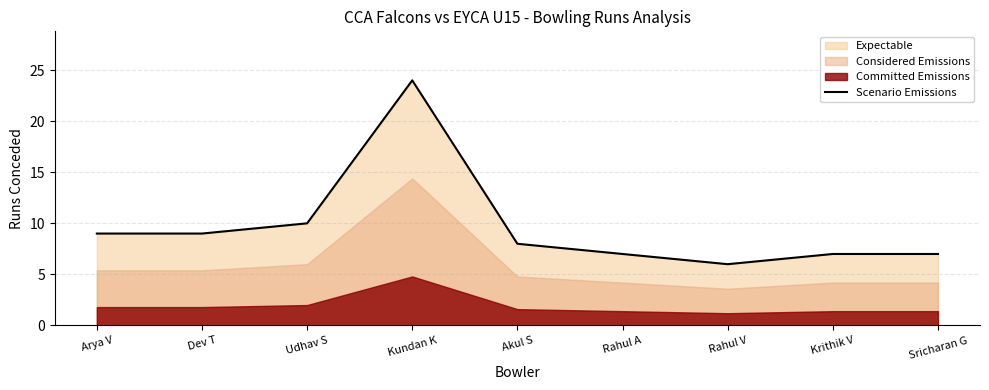

The chart shows a value of 7 at Rahul A. True or false?

True